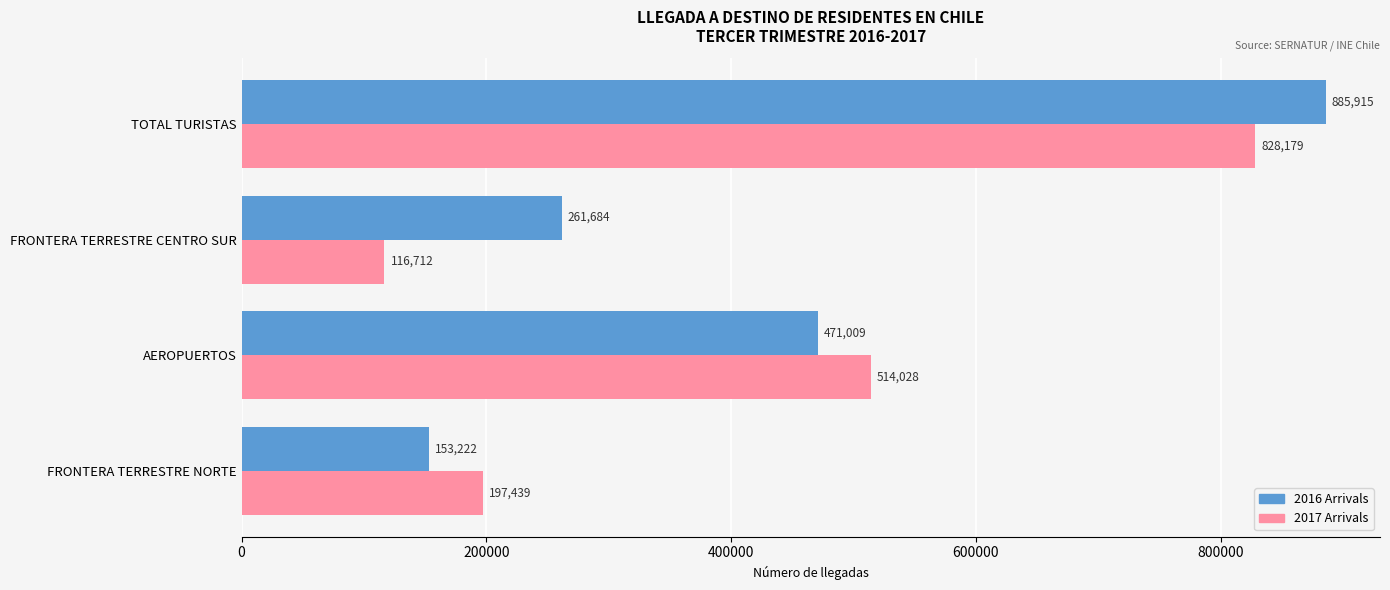

List the series in order of their overall mean, lowest first.

2017 Arrivals, 2016 Arrivals